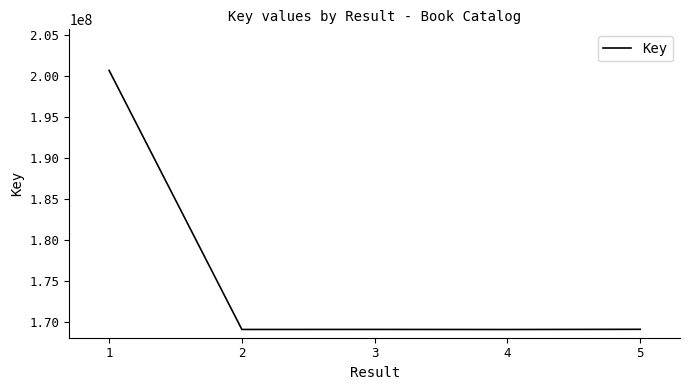

Is it true that the value at 1 is 200633512?

True